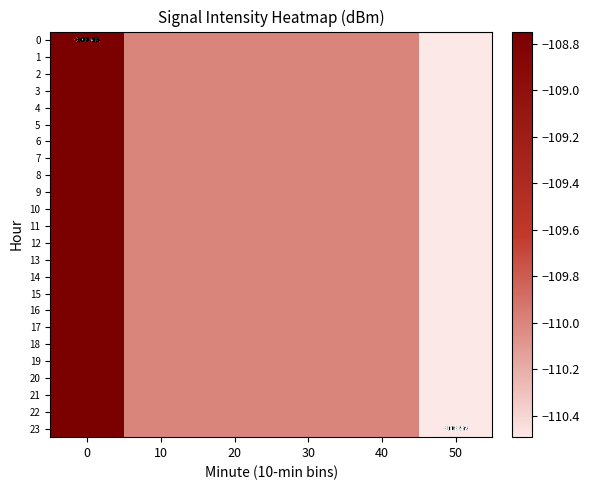

How many distinct data groups are displayed?

24